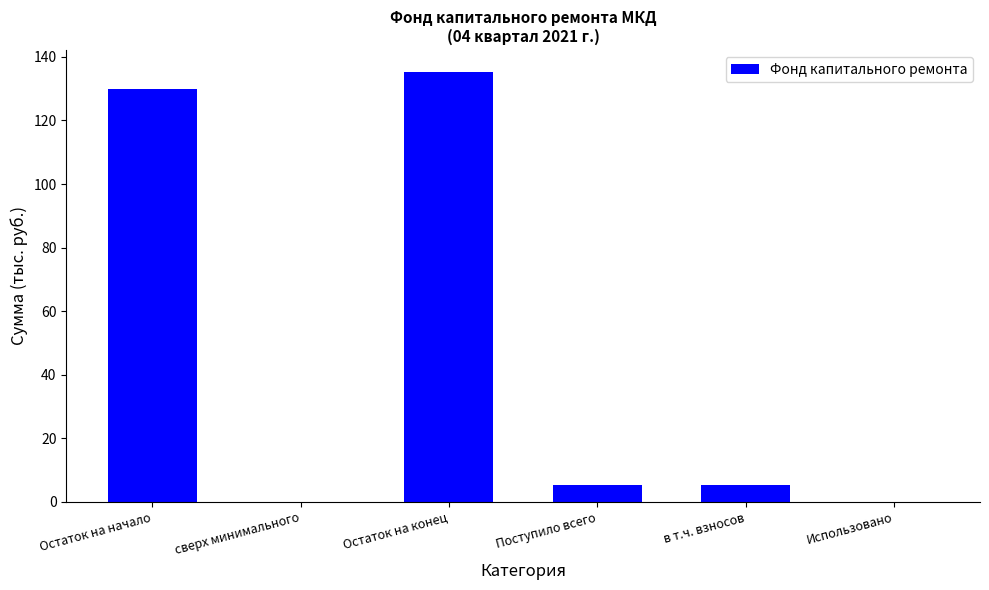

What is the sum of the values at в т.ч. взносов and Остаток на начало?

135.4